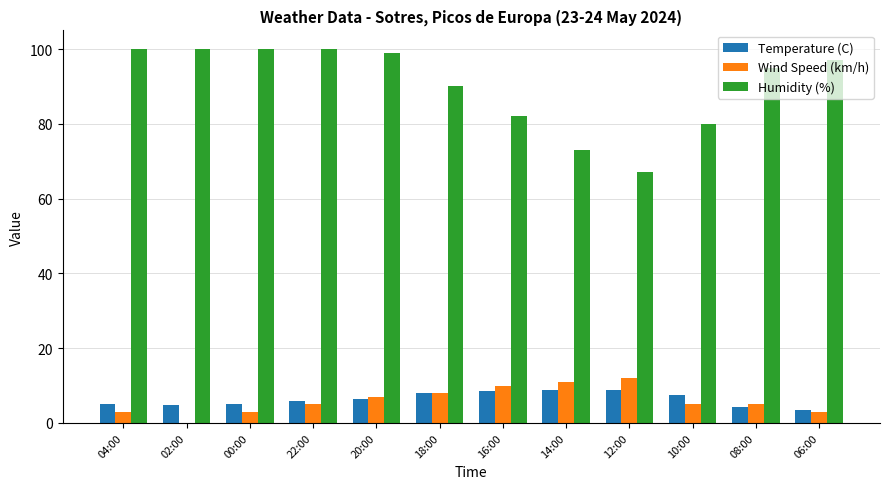

What is the sum of all Temperature (C) values?

76.3